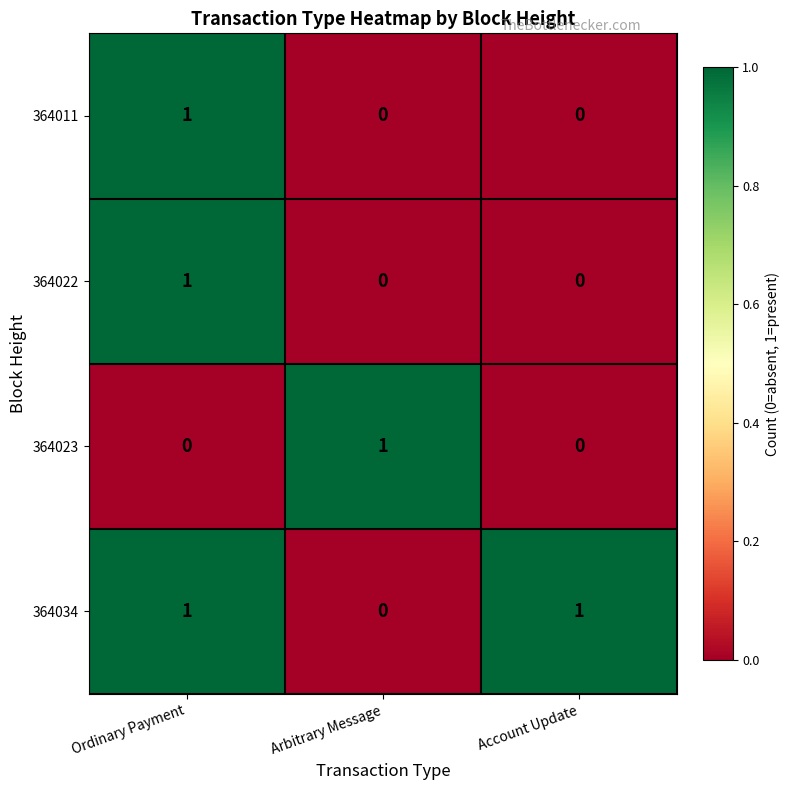

What is the spread (max minus min) of values at Ordinary Payment?

1